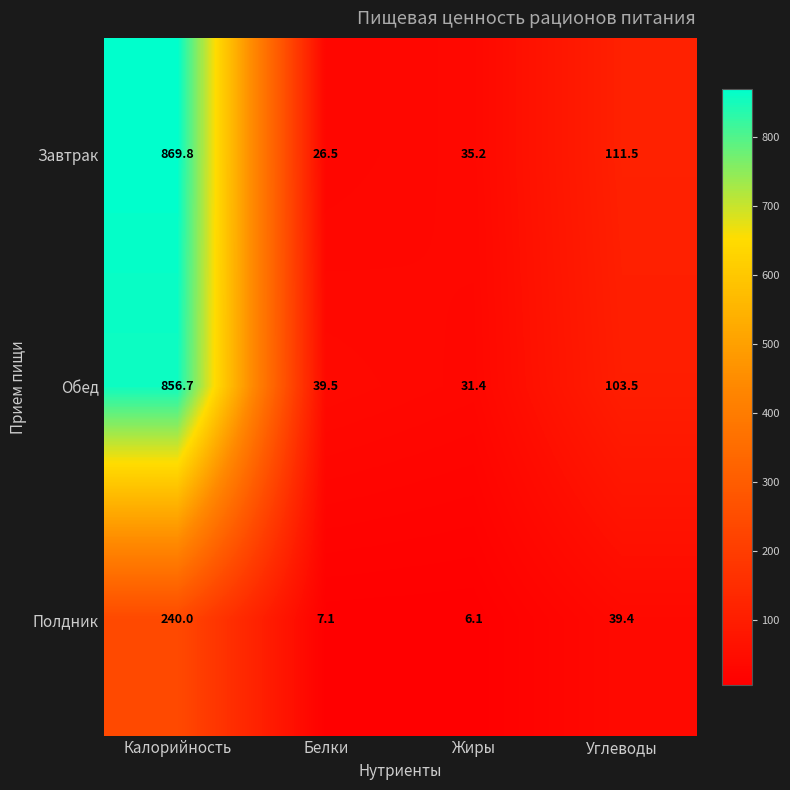

What is the approximate value of Завтрак at Жиры?

35.2